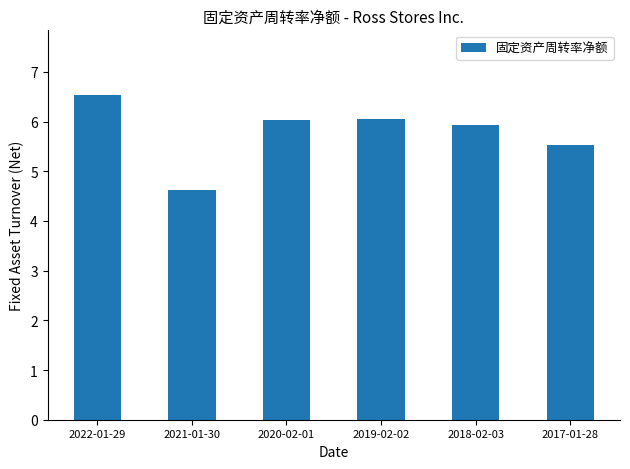

Does the chart contain stacked bars?

No